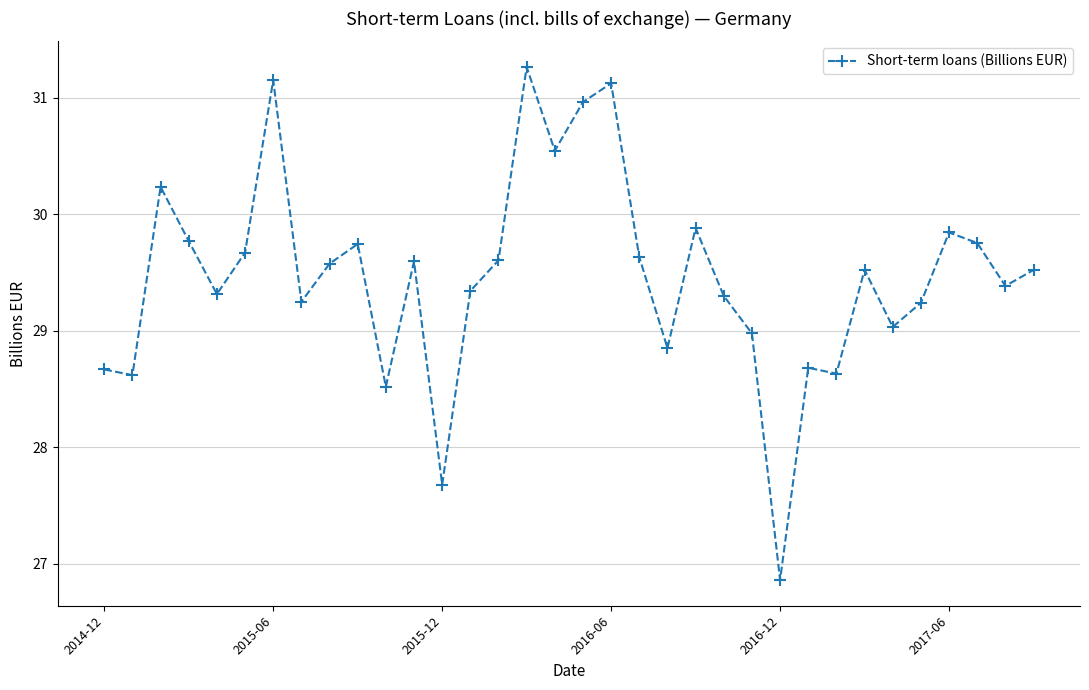

What is the value of the 28th point from the left?

29.5